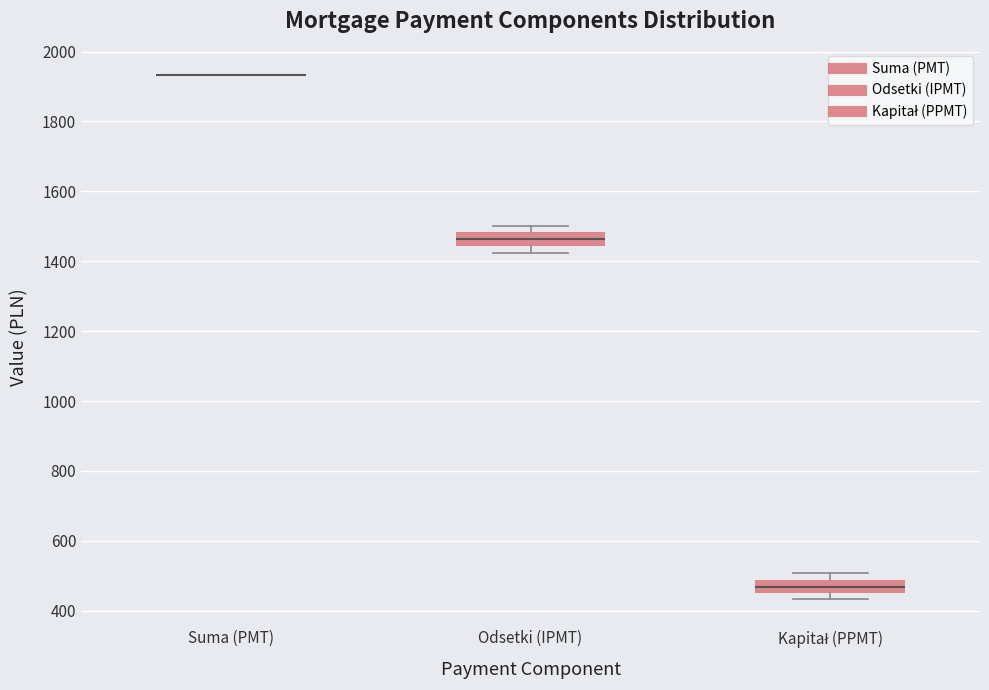

Where is the upper edge of the box for Odsetki (IPMT) on the y-axis? The values are not printed on the chart, so give them approximately, as read against the axis.

1480